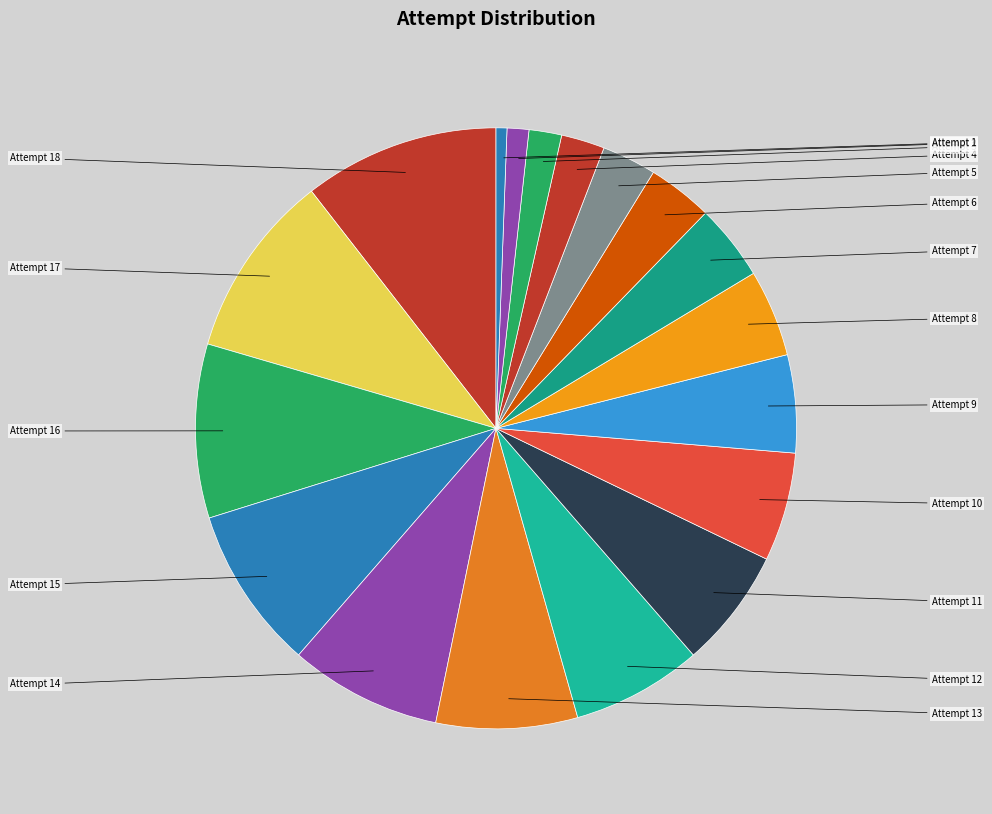

To the nearest percent, what is the difference between the Attempt 9 and Attempt 10 slice percentages?

1%